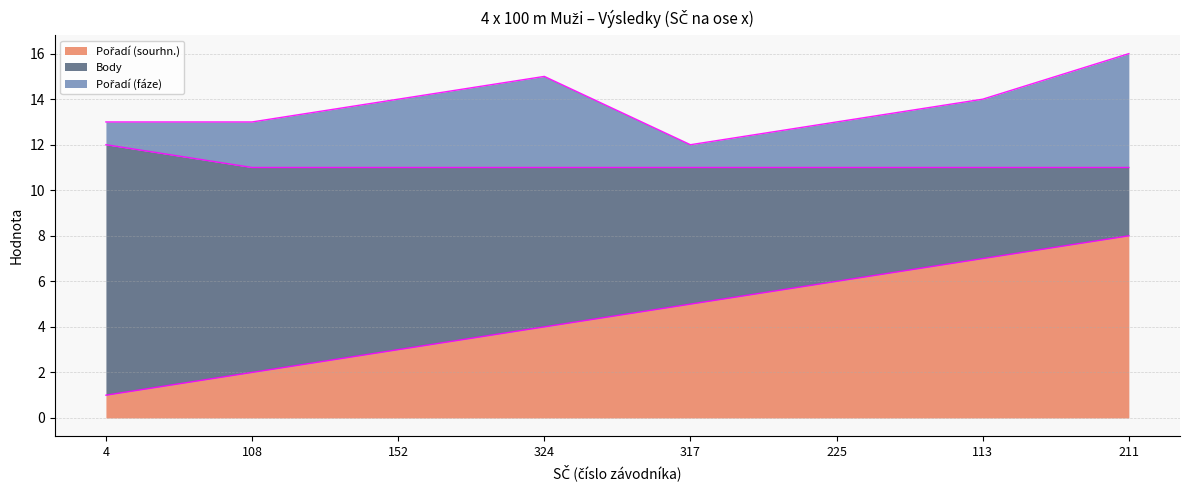

True or false: Pořadí (sourhn.) has a value of 3 at 113.

False